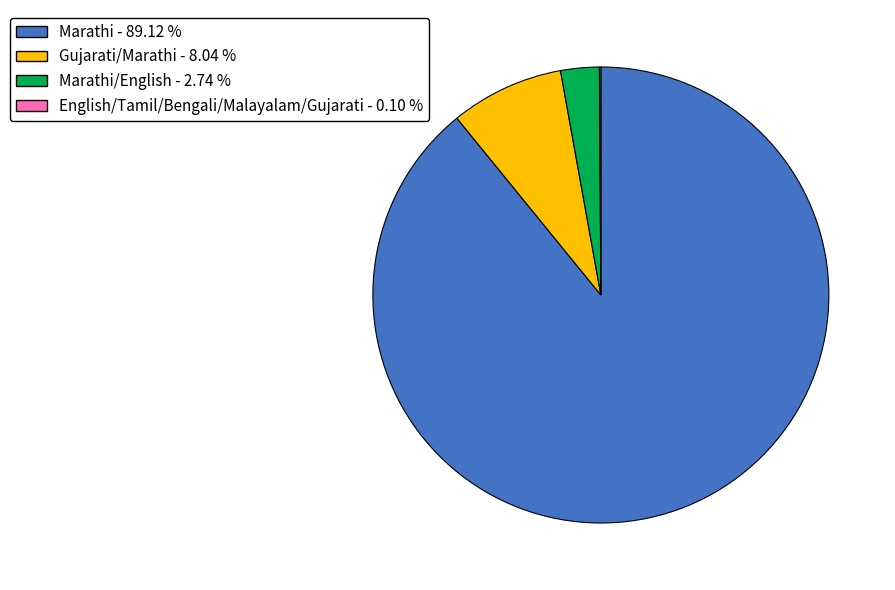

Does any single category account for the majority?

Yes